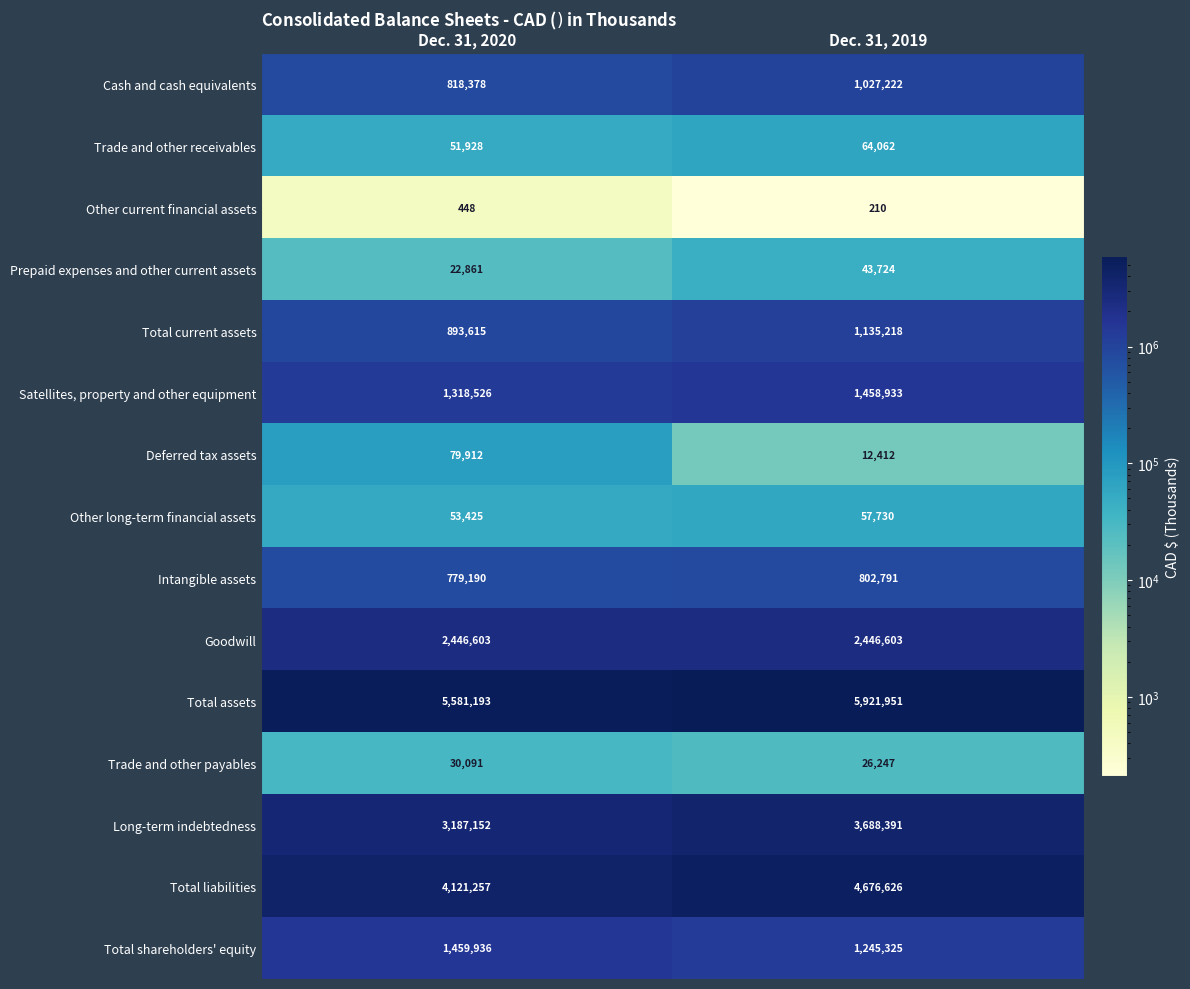

The Cash and cash equivalents series shows 1027222 at Dec. 31, 2019. True or false?

True